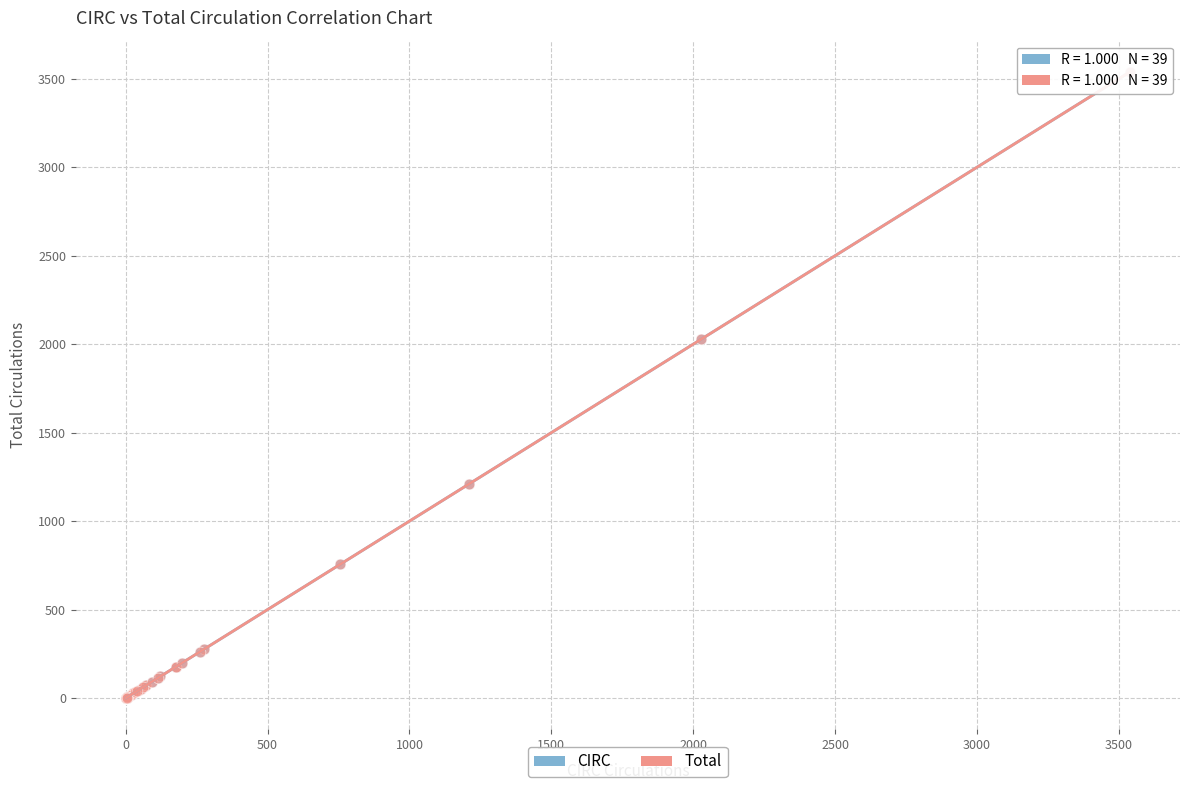

What are all the series names shown in the legend?

CIRC, Total